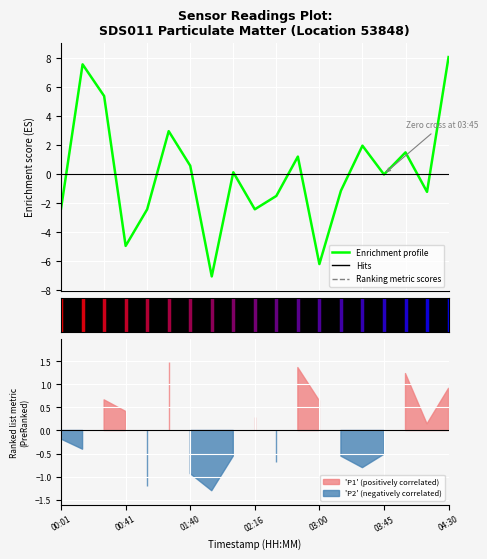

What position from the right is 8?

11